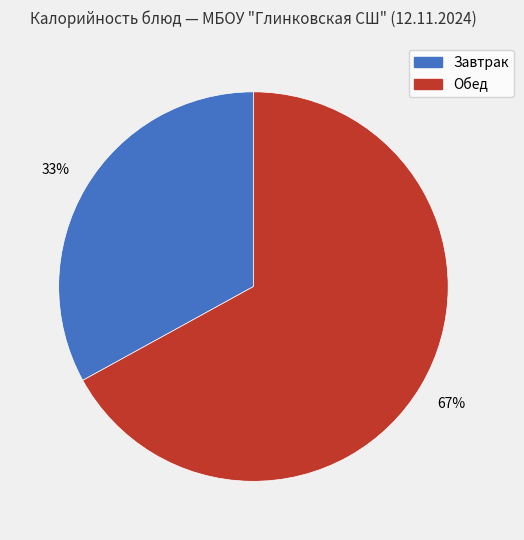

To the nearest percent, what is the average slice percentage?

50%